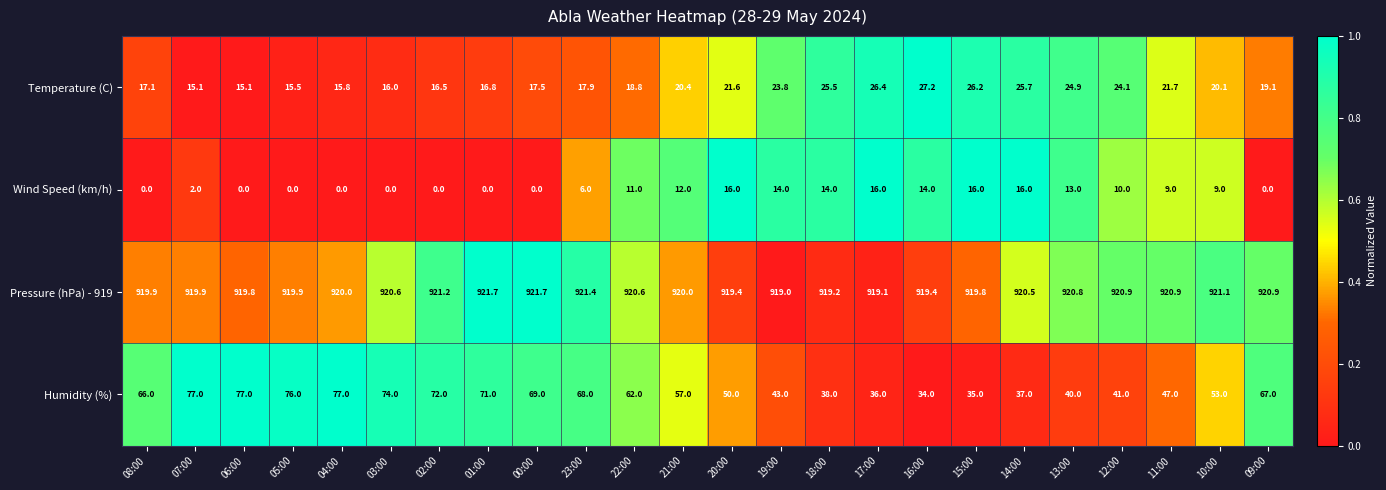

Is it true that Temperature (C) equals 16.8 at 01:00?

True